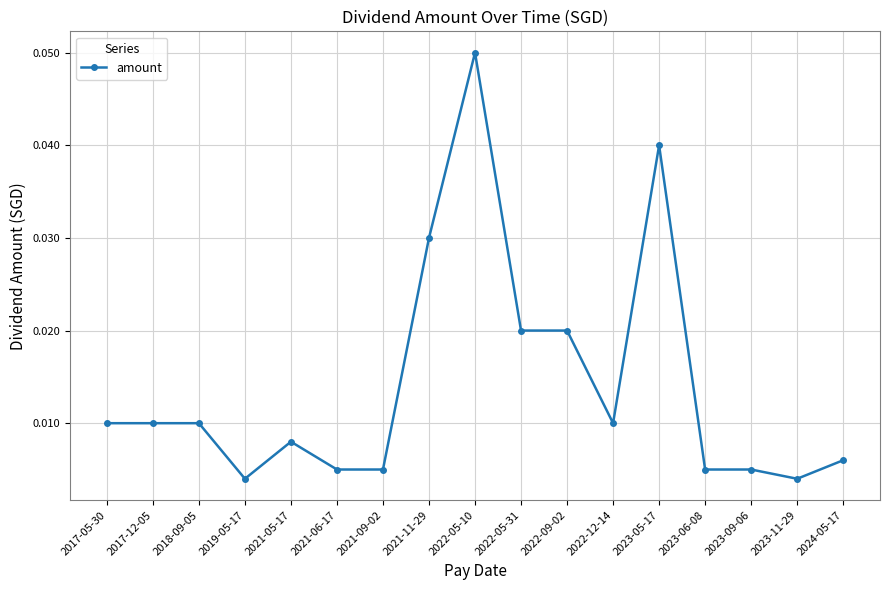

True or false: there are more than 0 points higher than both neighbors.

True